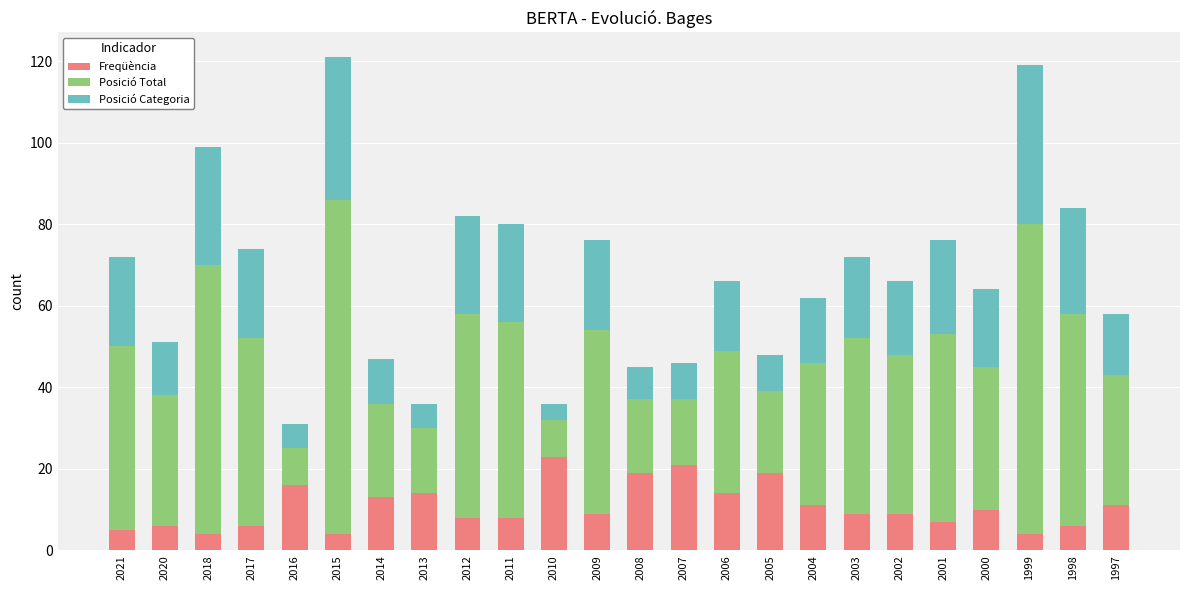

True or false: Freqüència has a value of 11 at 1997.

True